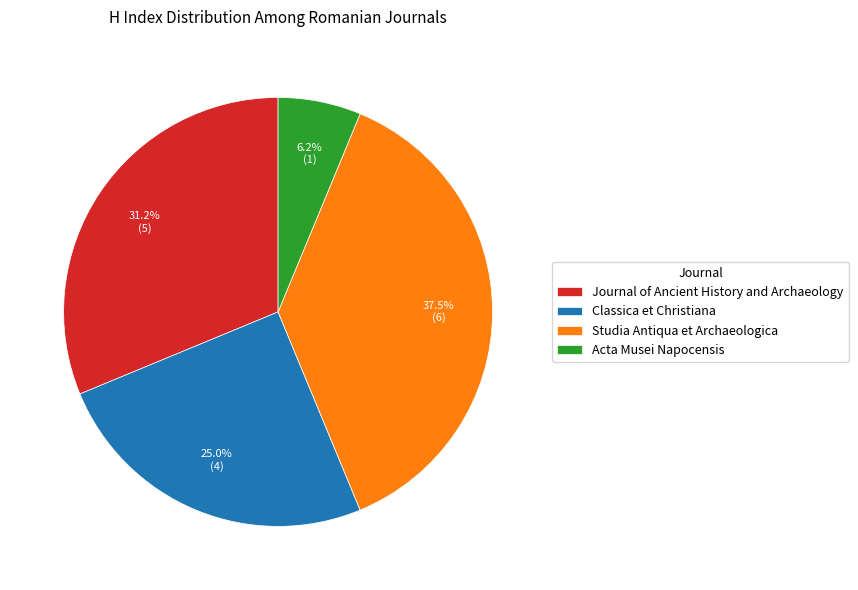

What percentage is NOT represented by Studia Antiqua et Archaeologica?

62.5%